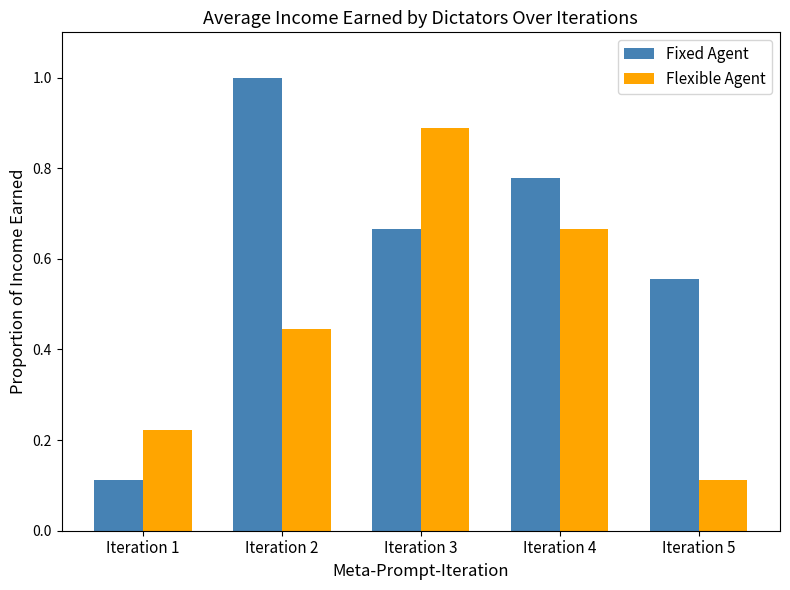

Where is Flexible Agent nearest to the value 0?

Iteration 5